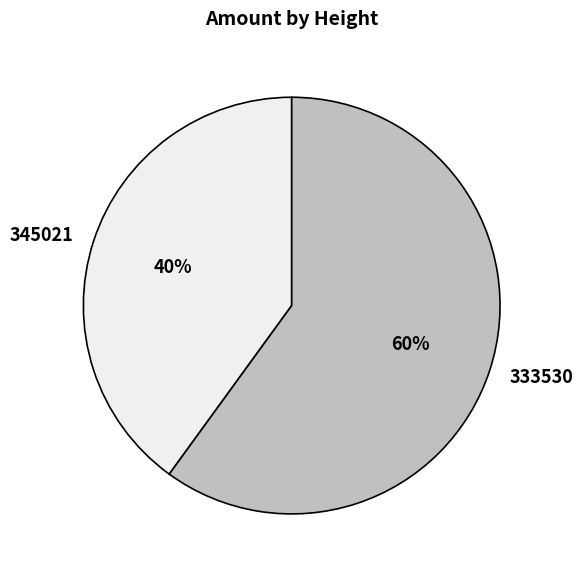

Which has a higher value, 345021 or 333530?

333530